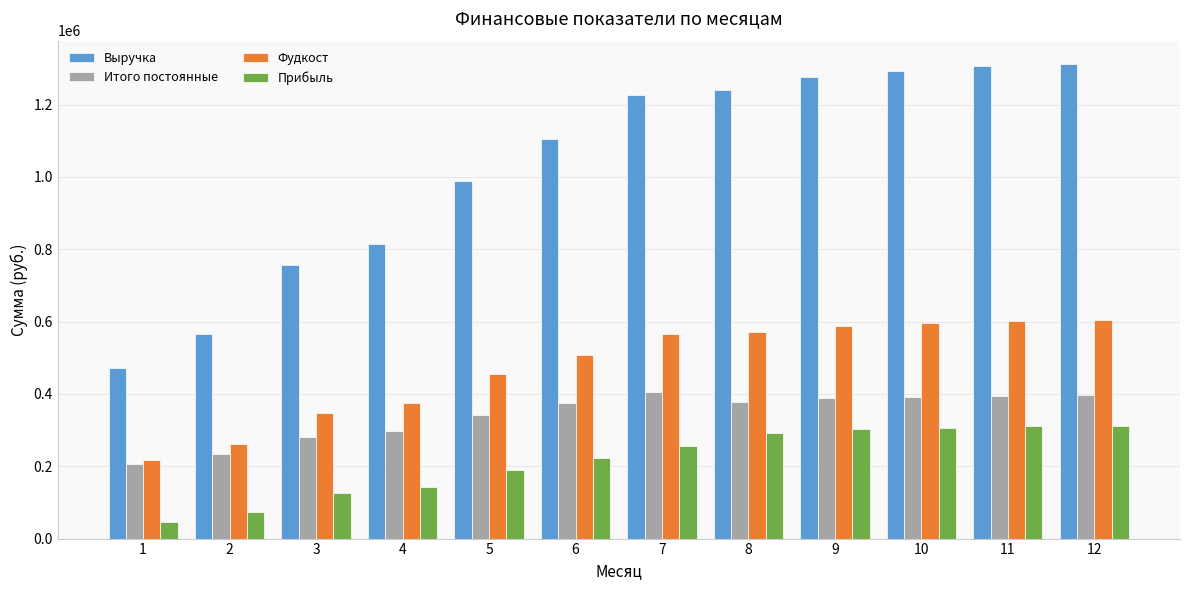

Rank the series by their average value, from lowest to highest.

Прибыль, Итого постоянные, Фудкост, Выручка